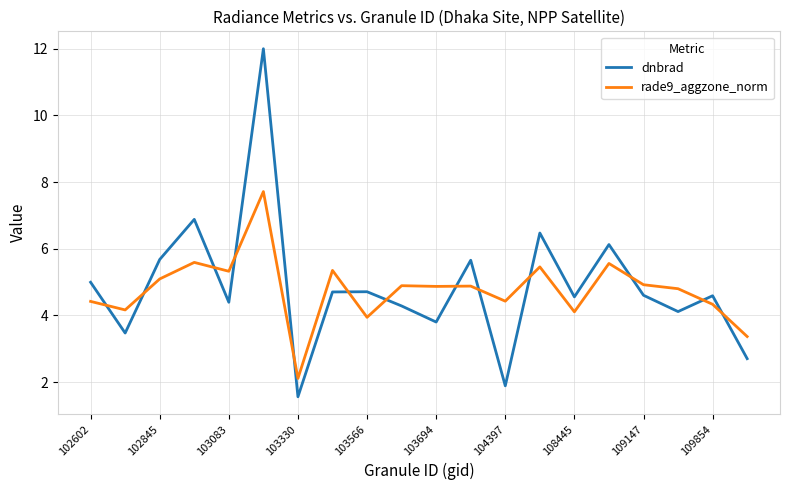

How many lines are shown in the chart?

2